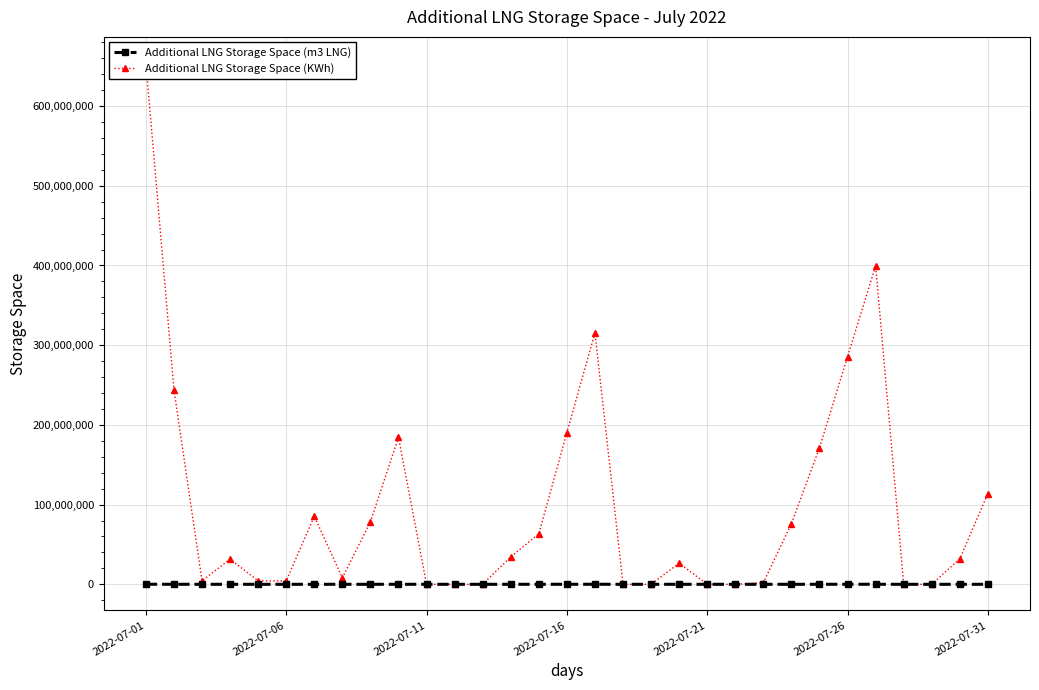

What position from the left is 28?

29